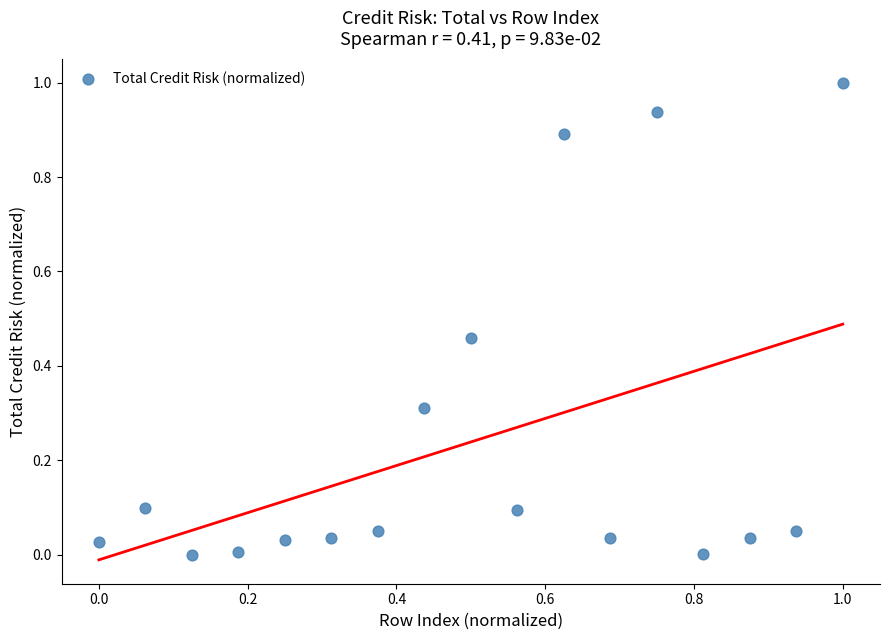

What is the range of X values (max minus min)?

1.0